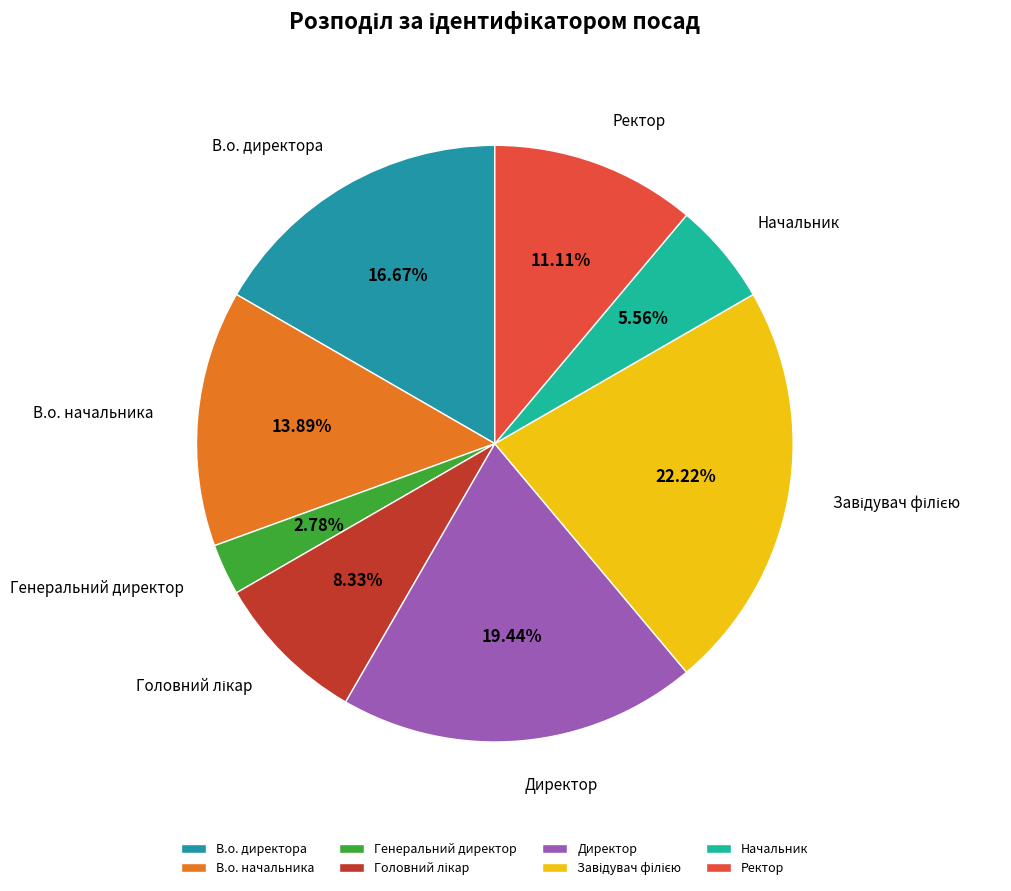

Is the sum of Генеральний директор and Начальник greater than half?

No